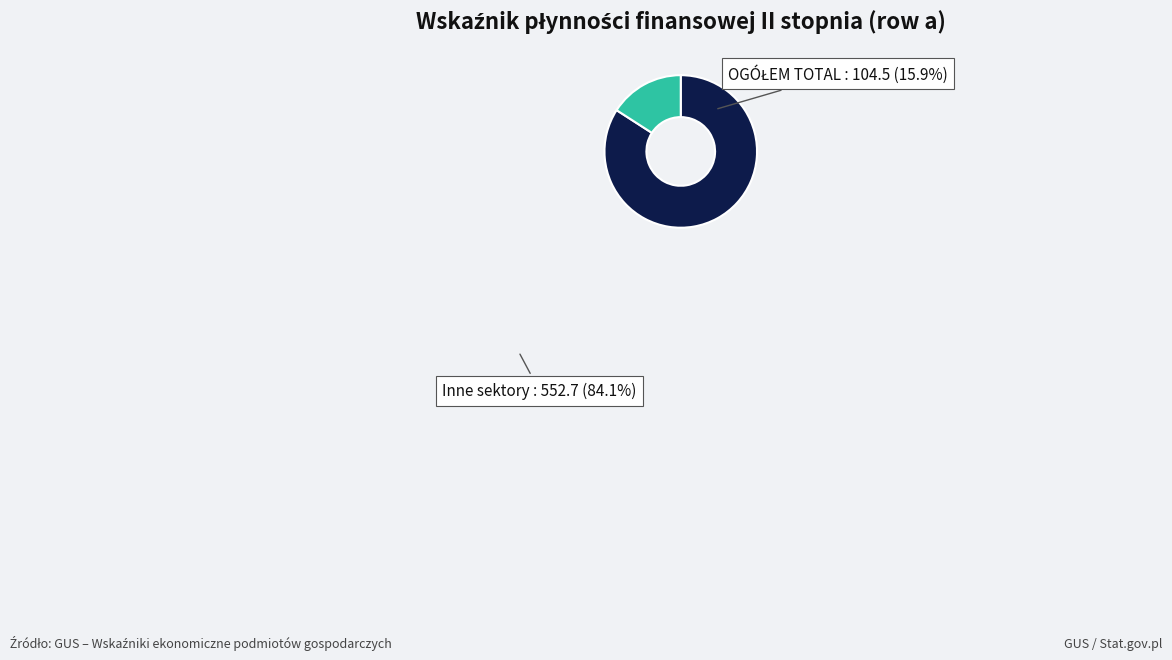

What is the majority slice?

Inne sektory